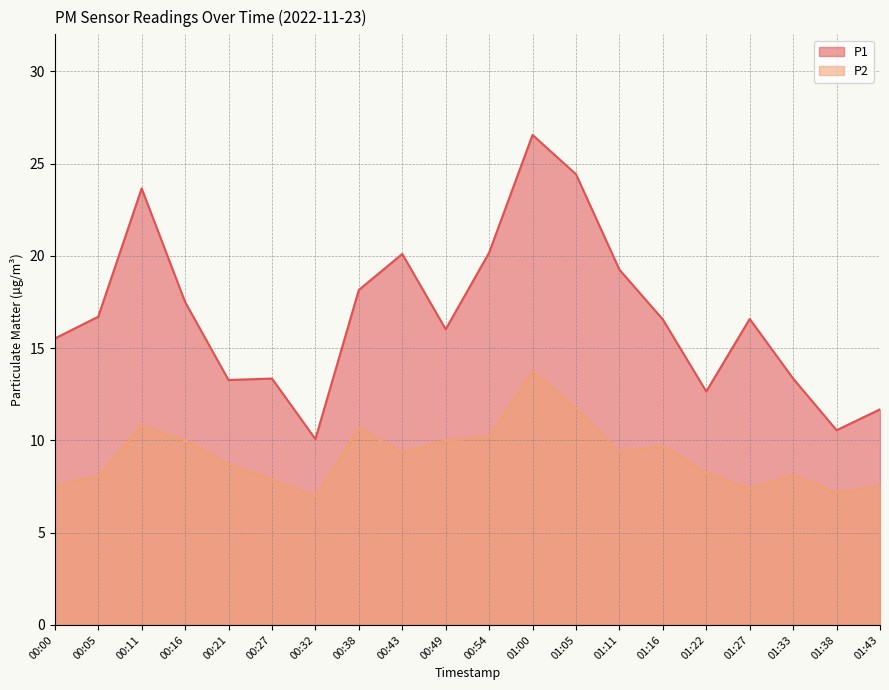

Between 00:43 and 01:38, which series saw the biggest shift?

P1